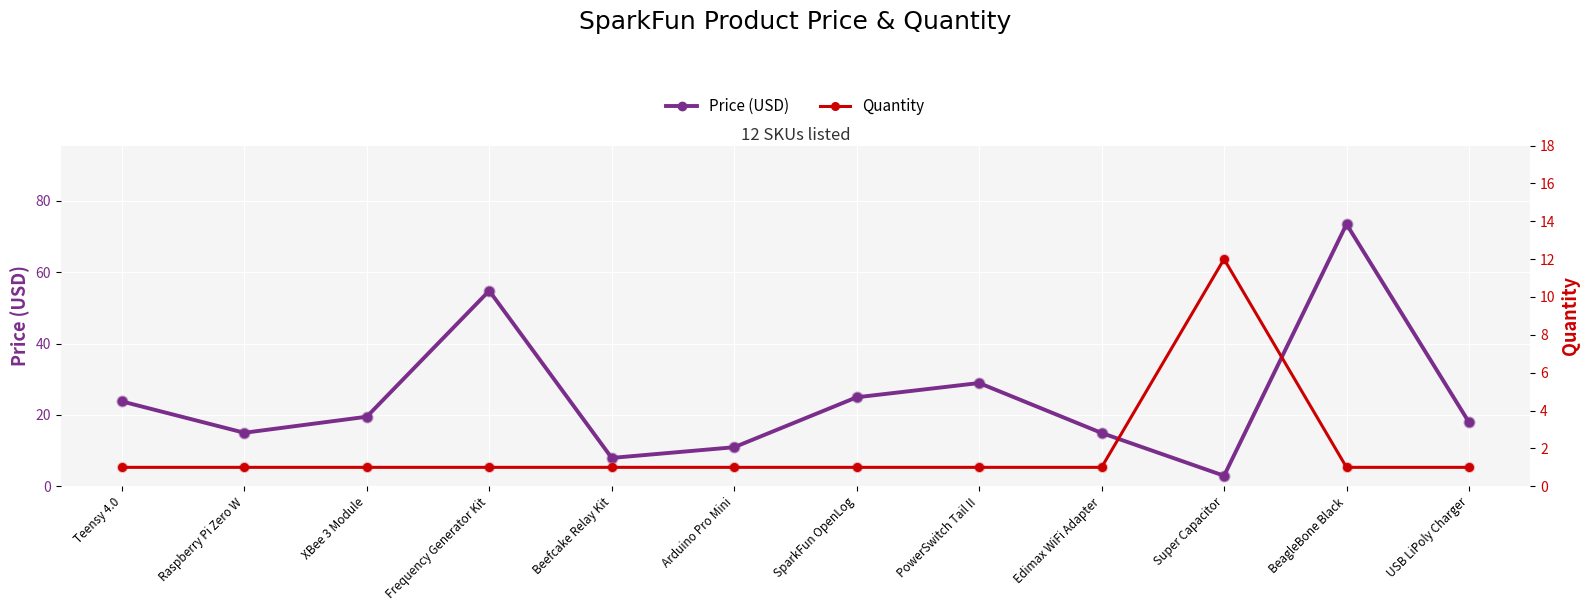

What are all the series names shown in the legend?

Price (USD), Quantity